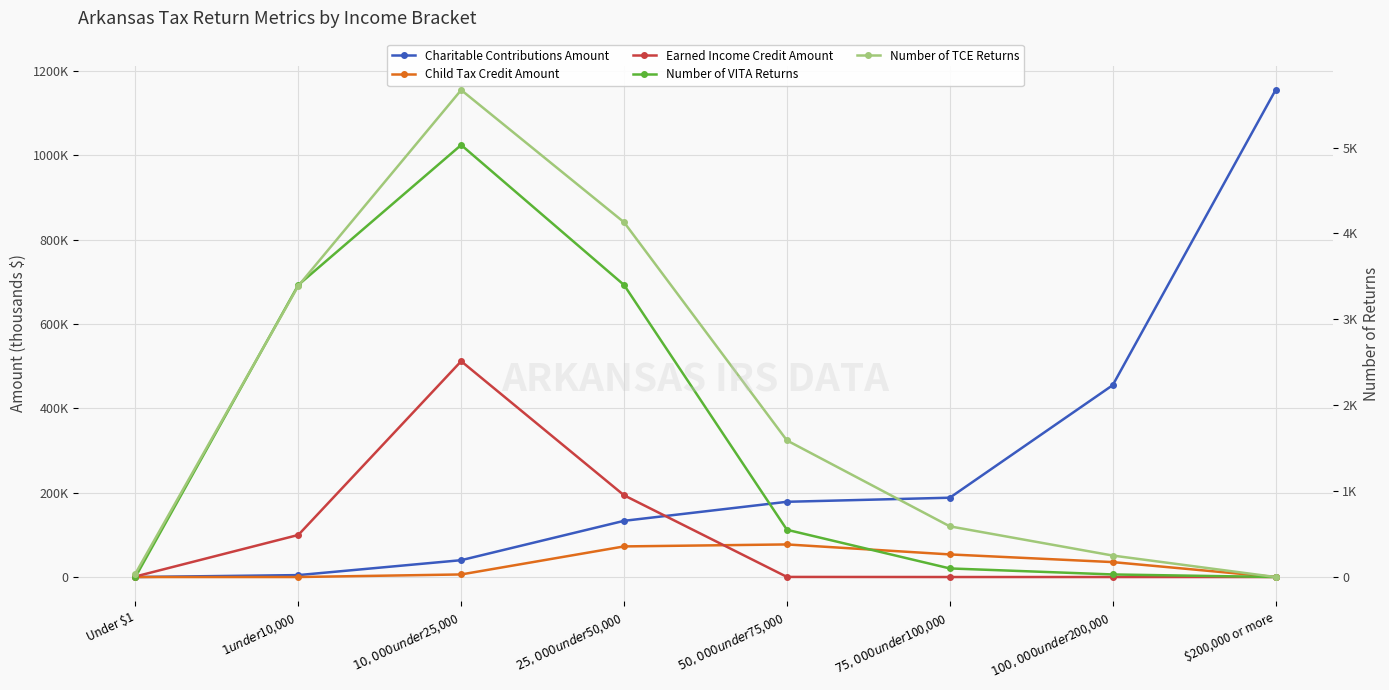

How many lines are shown in the chart?

5